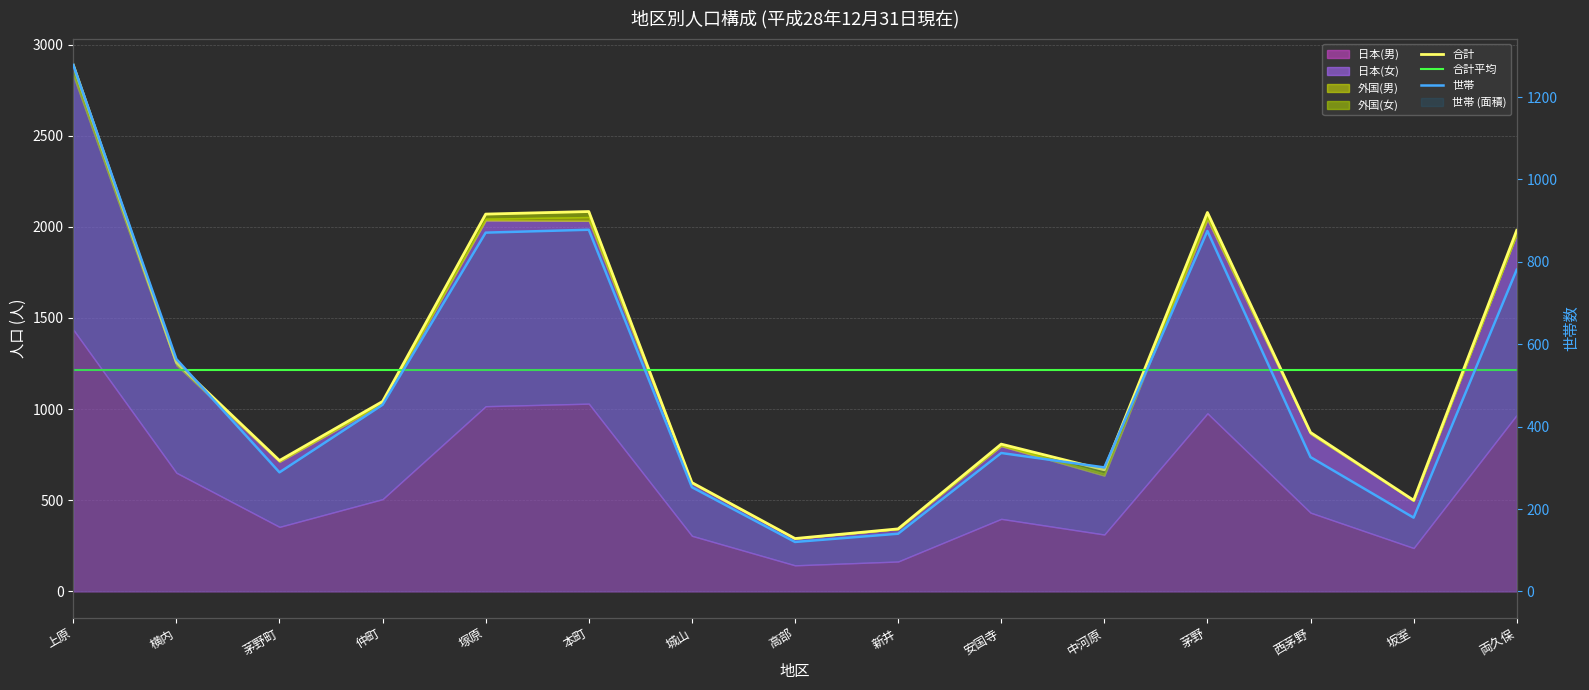

Which series changed the most between 上原 and 中河原?

合計